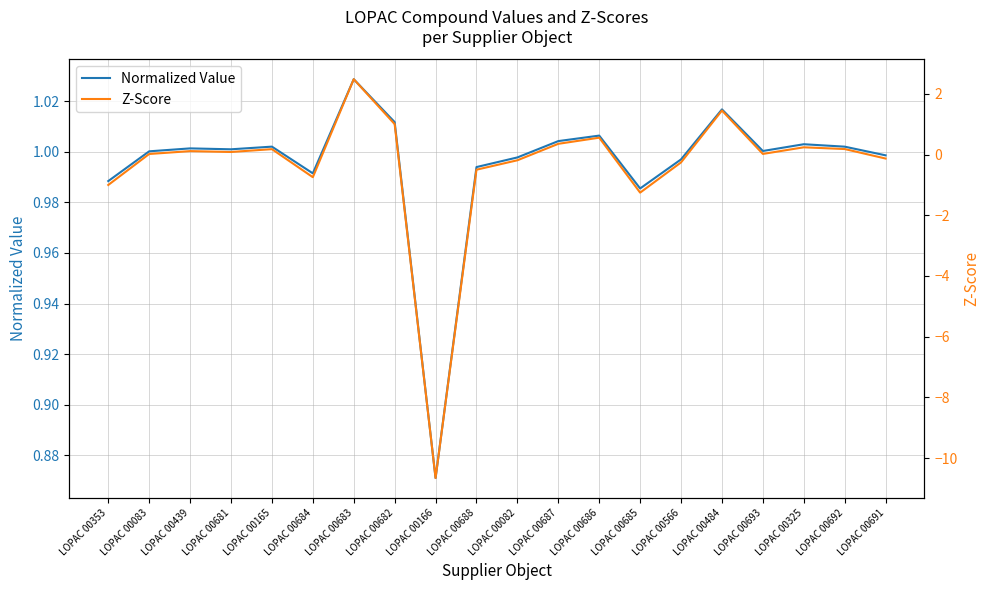

In Z-Score, how many points are higher than both neighbors (excluding endpoints)?

6